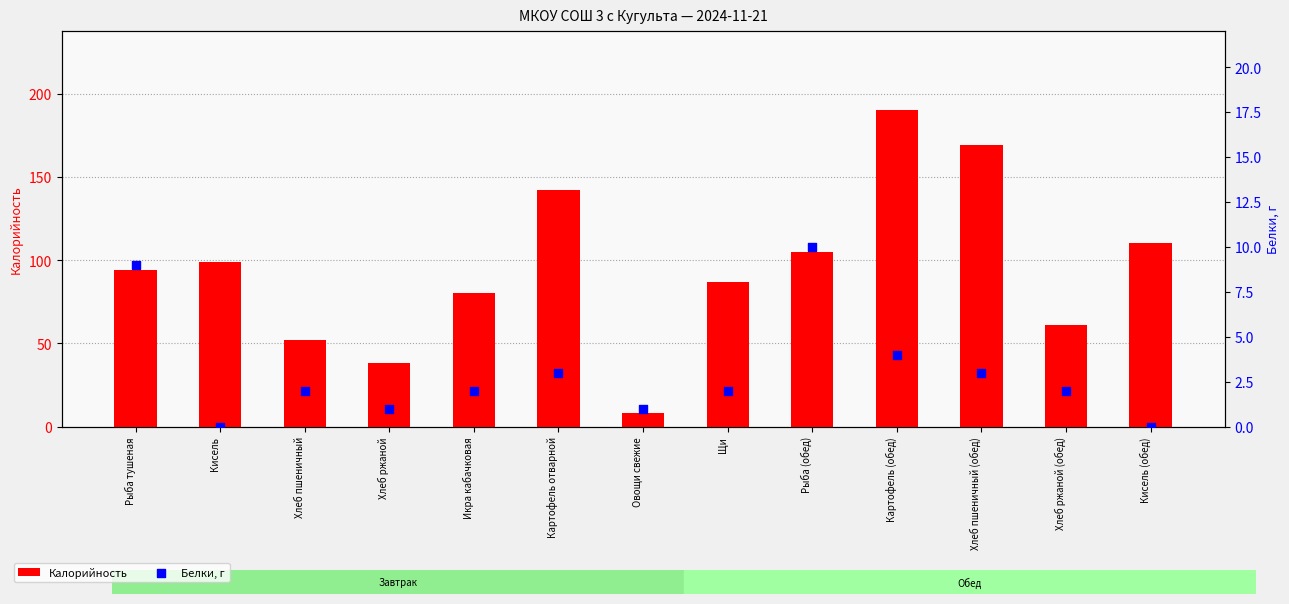

At which category is the sum across all series the highest?

Картофель (обед)